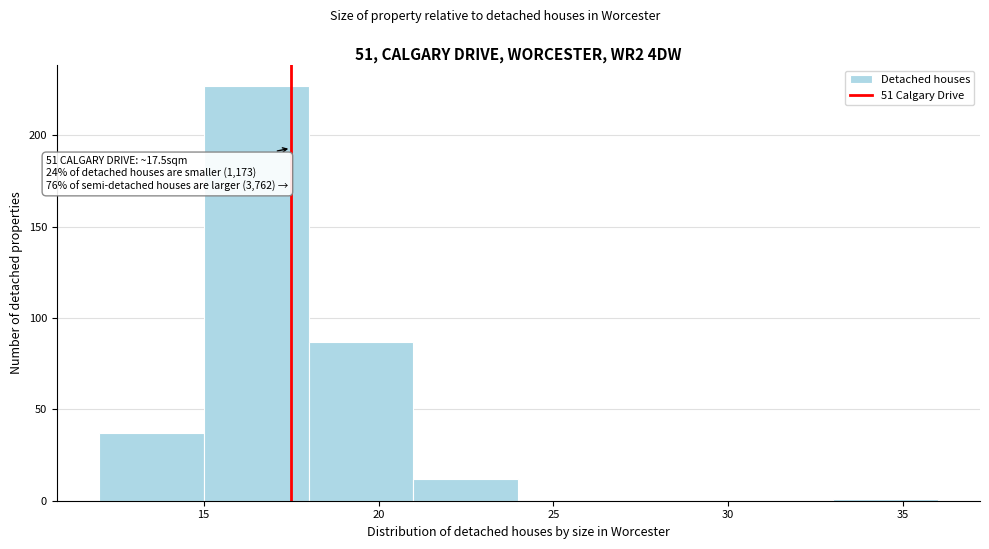

Over which range of the x-axis is the bar tallest?

15 to 18